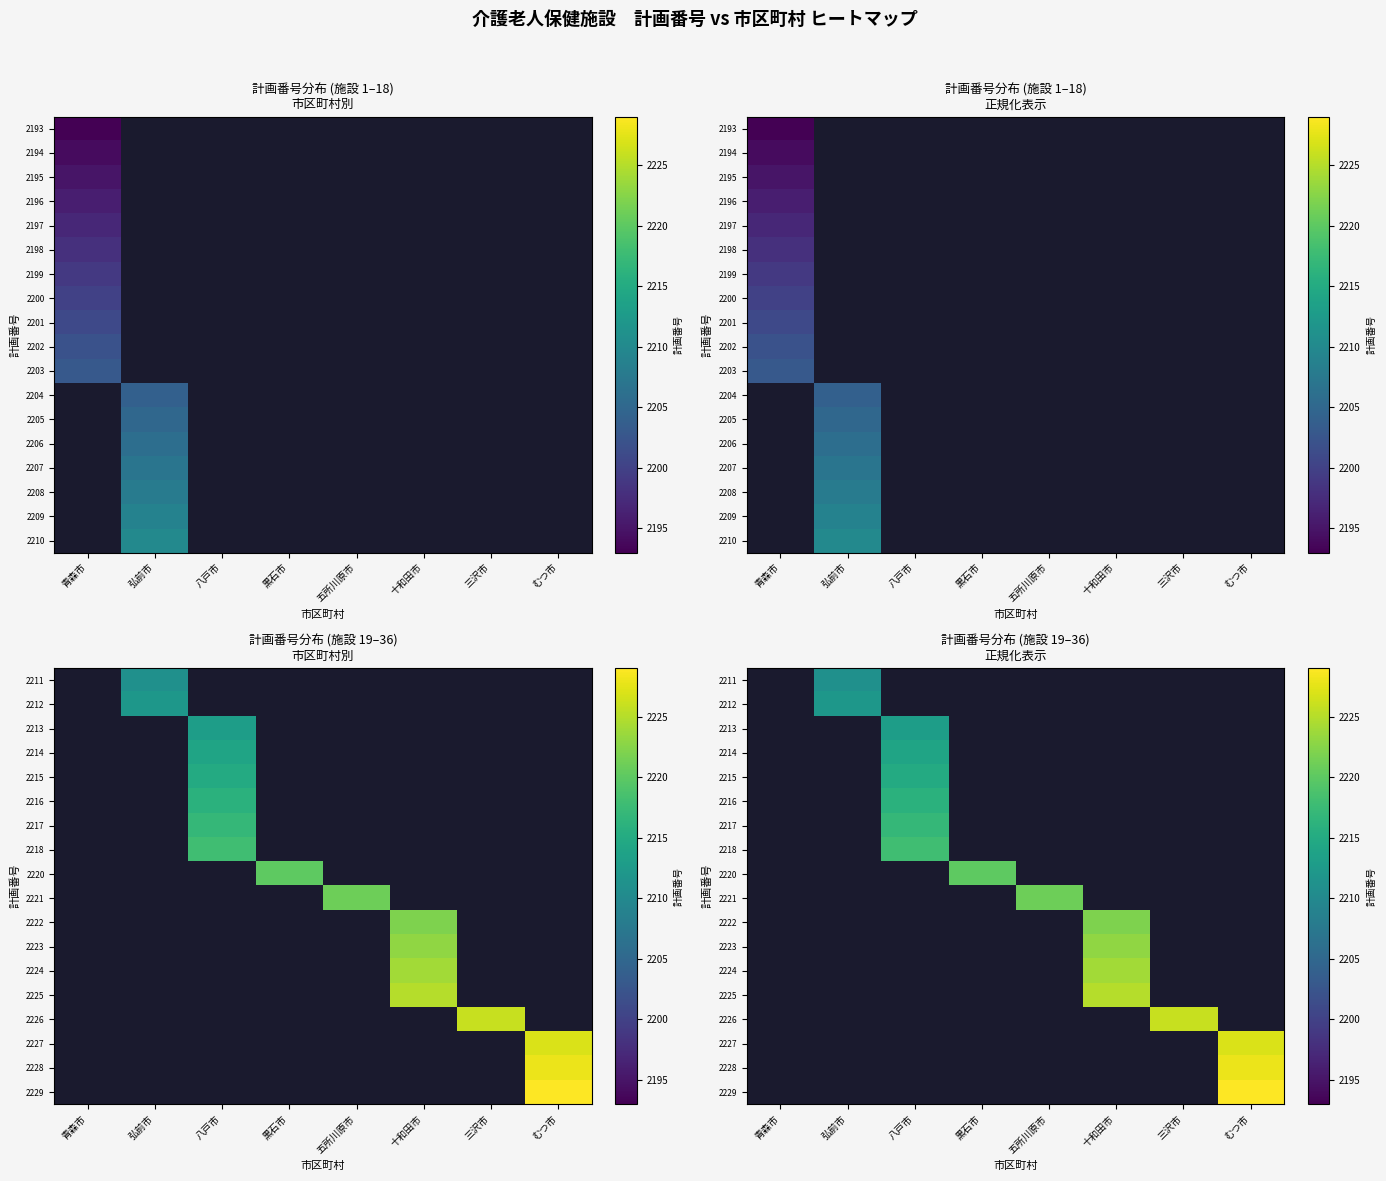

How many categories are shown in the chart?

8